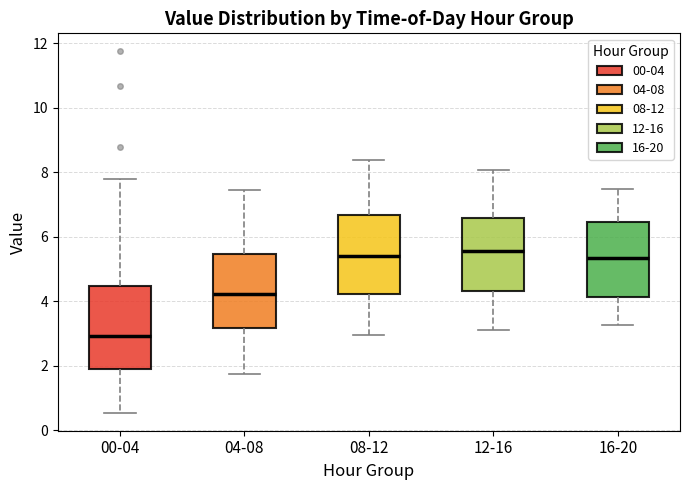

Reading left to right, read every box against the y-axis: the position of its median line, the range the box covers, and the ends of its whiskers. The values are not printed on the chart, so give them approximately, as read against the axis.

00-04: median 3.0, box 2.0 to 4.4, whiskers 0.6 to 7.8
04-08: median 4.2, box 3.2 to 5.4, whiskers 1.8 to 7.4
08-12: median 5.4, box 4.2 to 6.6, whiskers 3.0 to 8.4
12-16: median 5.6, box 4.4 to 6.6, whiskers 3.2 to 8.0
16-20: median 5.4, box 4.2 to 6.4, whiskers 3.2 to 7.4